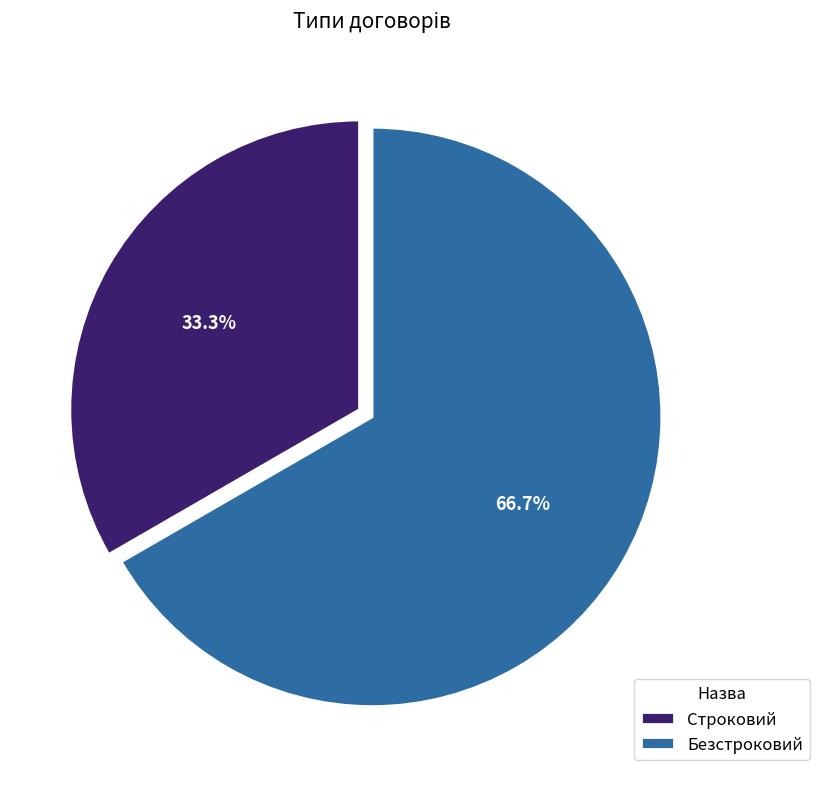

True or false: Строковий accounts for 33% of the total.

True